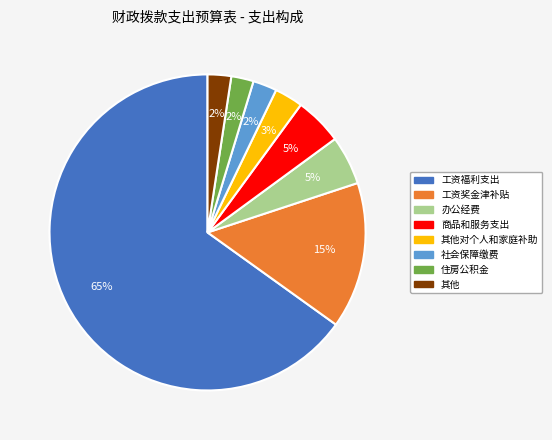

Is there any slice that represents more than half of the pie?

Yes